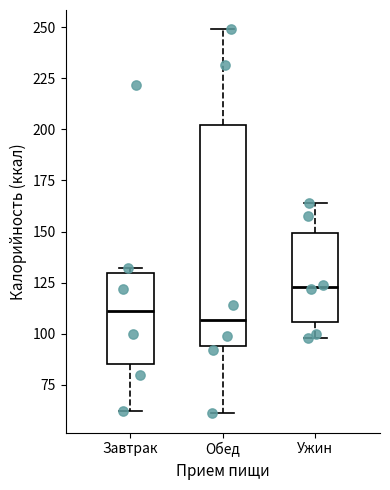

Which box is the tallest, from its lower edge to its upper edge?

Обед